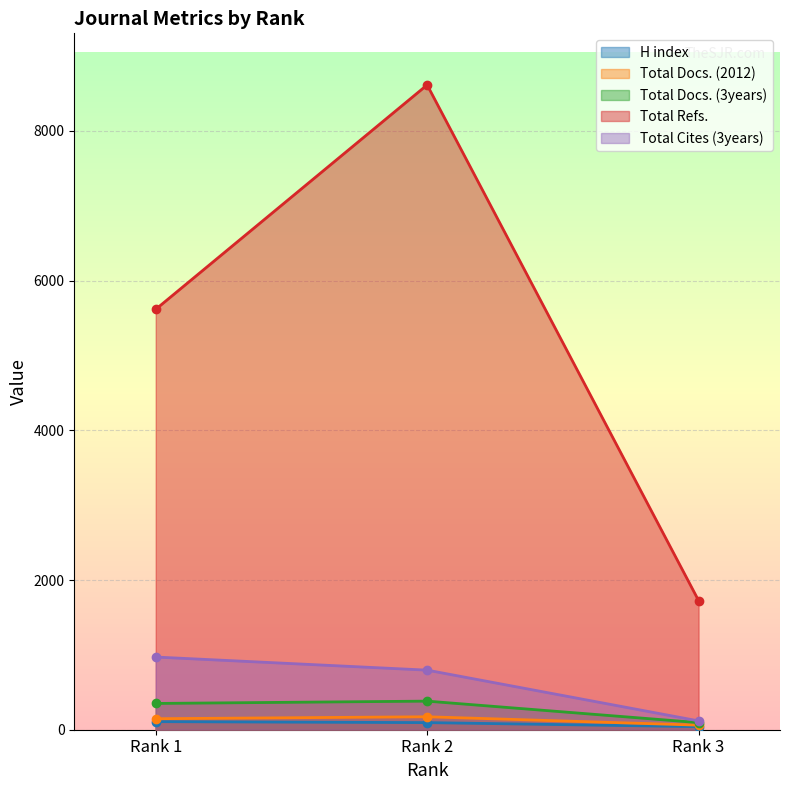

How many lines are shown in the chart?

5